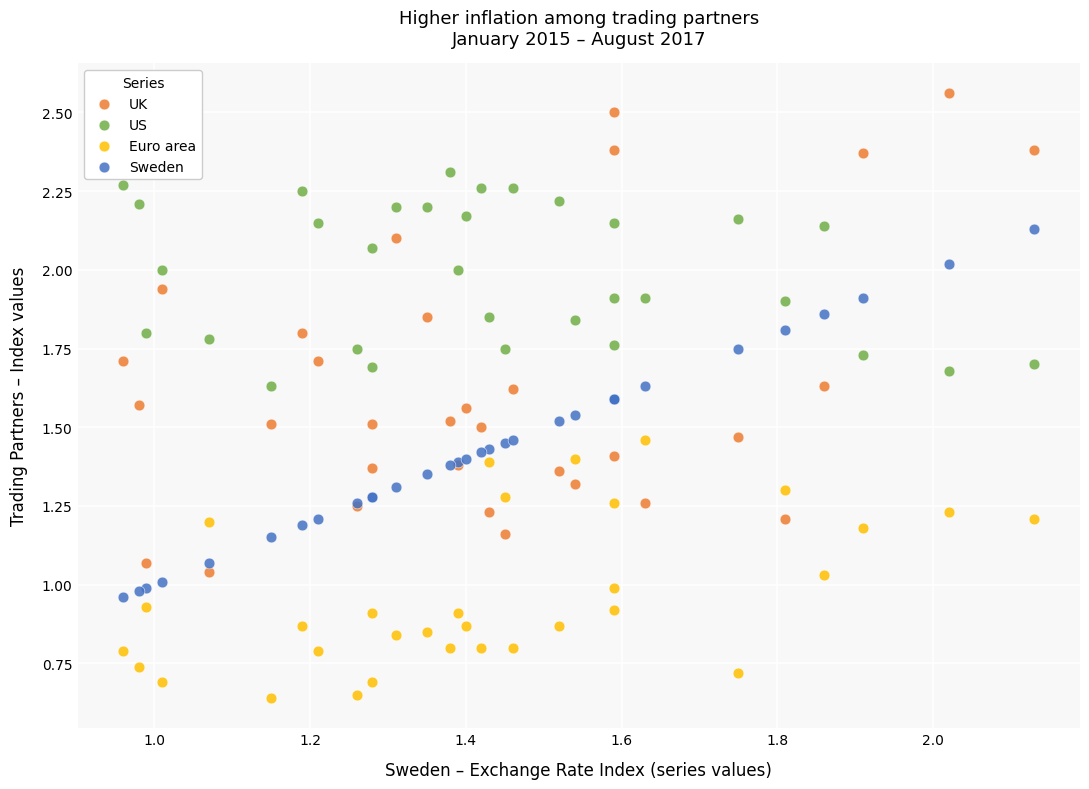

Which series contains the highest Y value?

UK